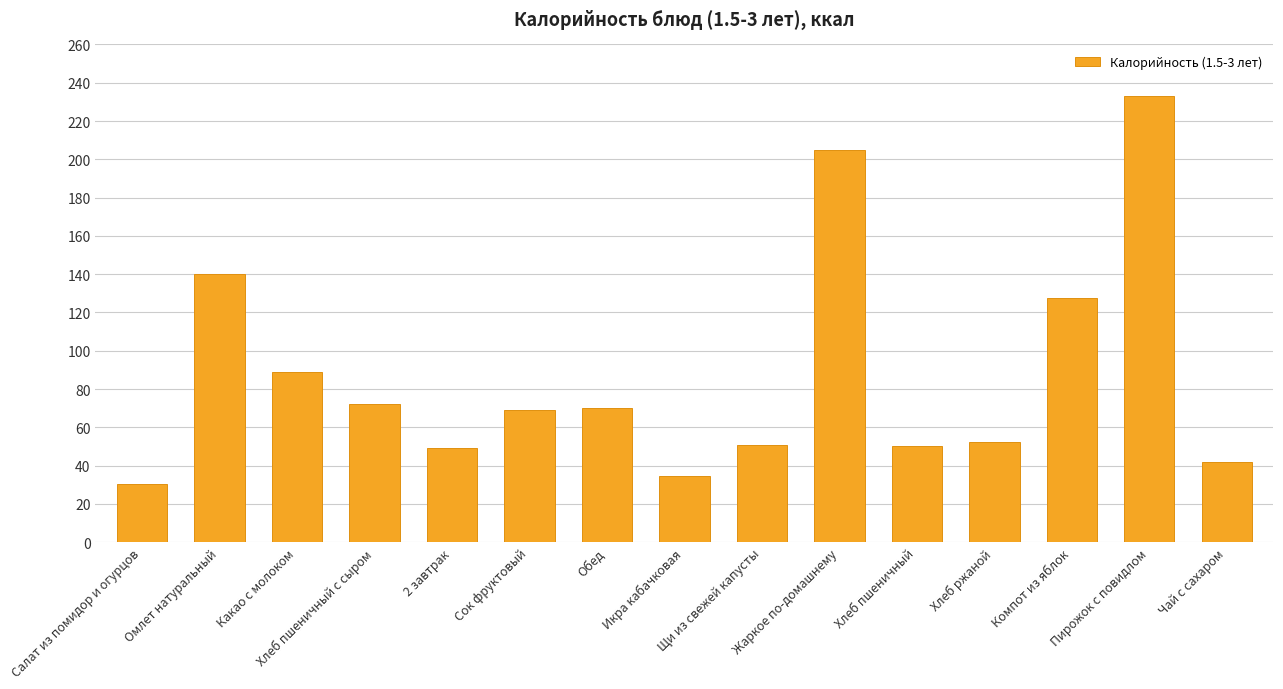

What is the label of the 8th bar from the left?

Икра кабачковая